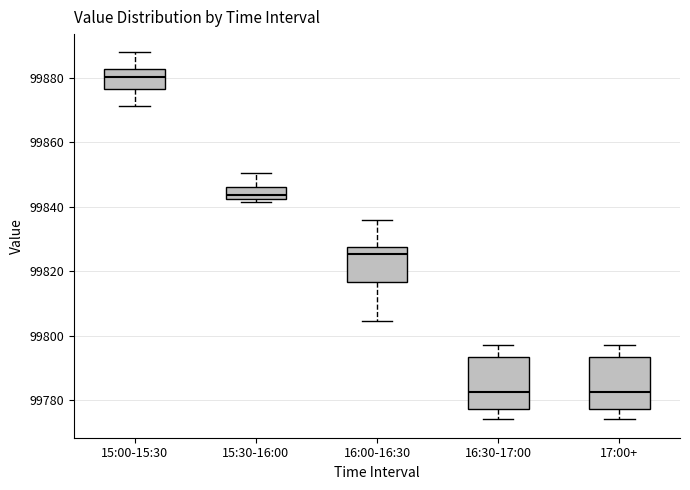

Reading left to right, transcribe this box plot: for each box, give where its median line is, the range the box spans, and where its two whiskers end, as read against the y-axis. The values are not printed on the chart, so give them approximately, as read against the axis.

15:00-15:30: median 99880, box 99876 to 99882, whiskers 99872 to 99888
15:30-16:00: median 99844, box 99842 to 99846, whiskers 99842 (just below the box's lower edge) to 99850
16:00-16:30: median 99826, box 99816 to 99828, whiskers 99804 to 99836
16:30-17:00: median 99782, box 99778 to 99794, whiskers 99774 to 99798
17:00+: median 99782, box 99778 to 99794, whiskers 99774 to 99798